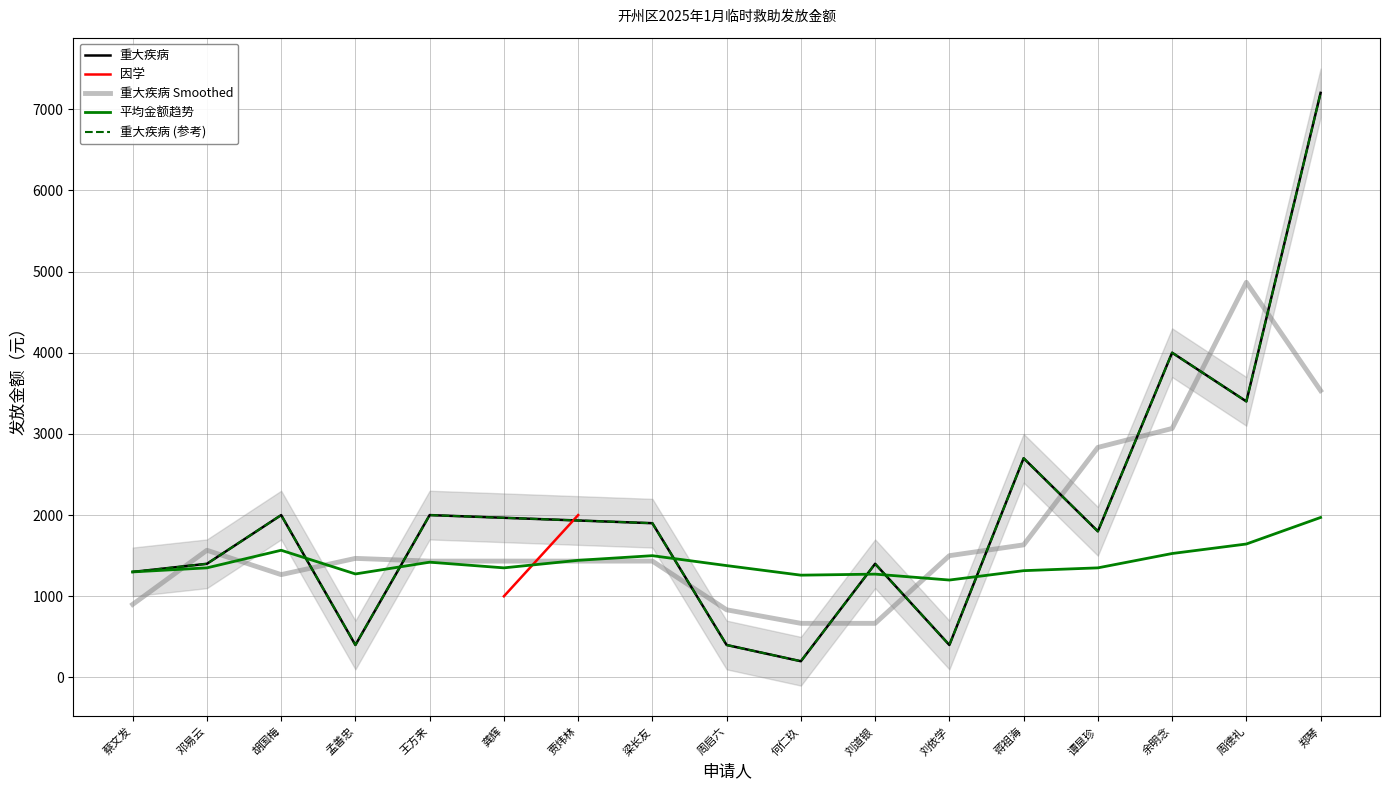

What is the maximum value shown in the chart?

7200